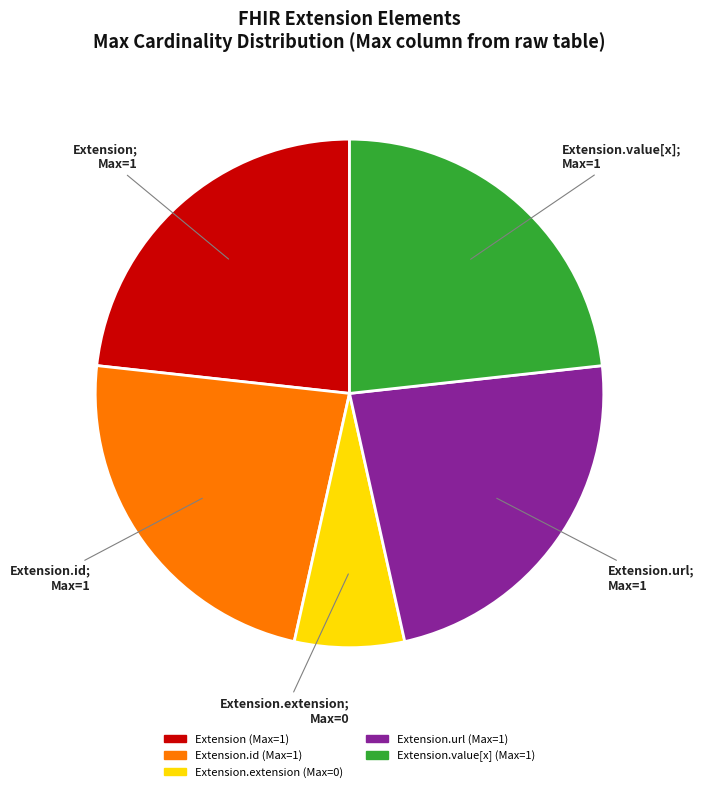

How many slices are in this pie chart?

5